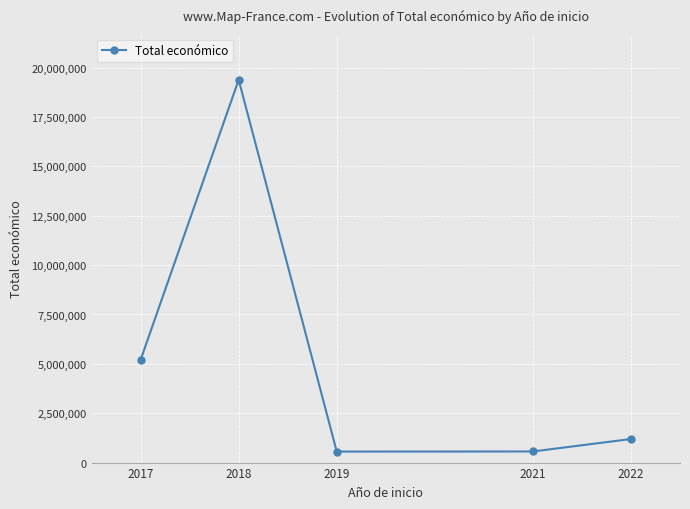

What is the sum of all values?

26901571